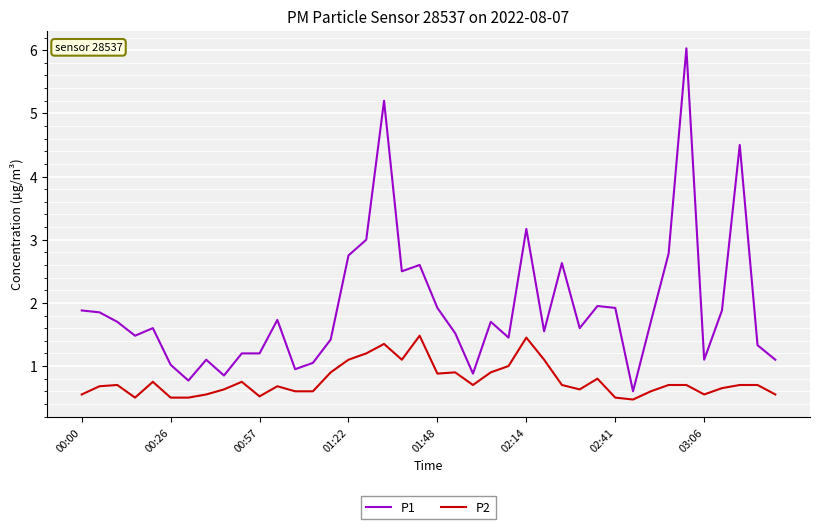

True or false: P1 and P2 intersect in this chart.

False